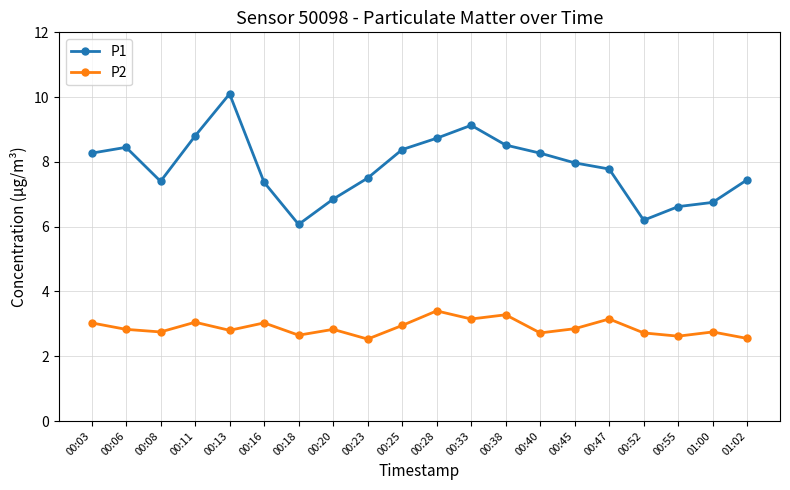

What is the value of the P2 point at the 14th from the left?

2.7